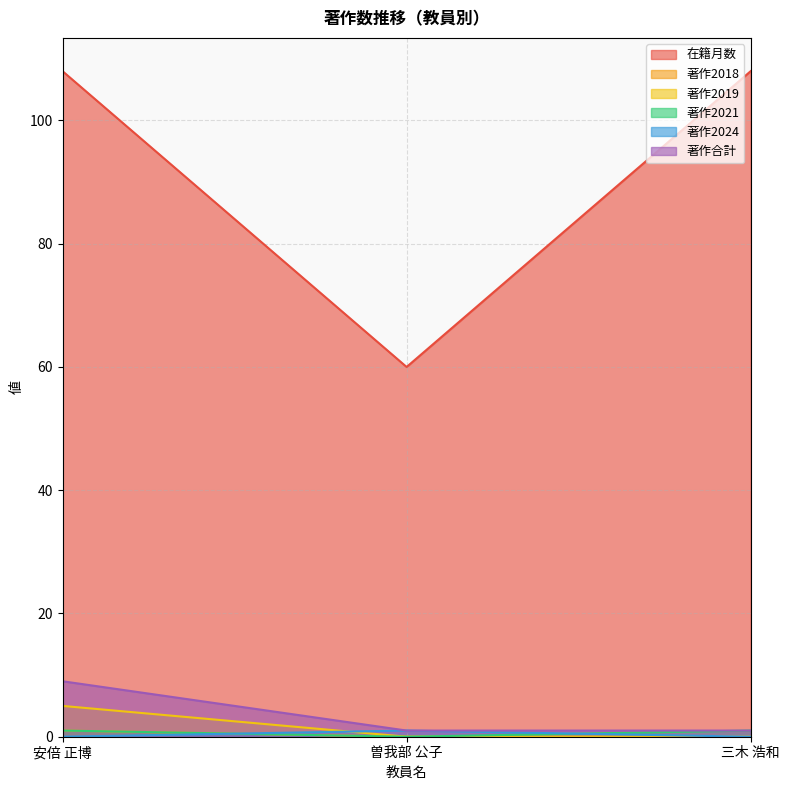

Which series has the largest total across all categories?

在籍月数